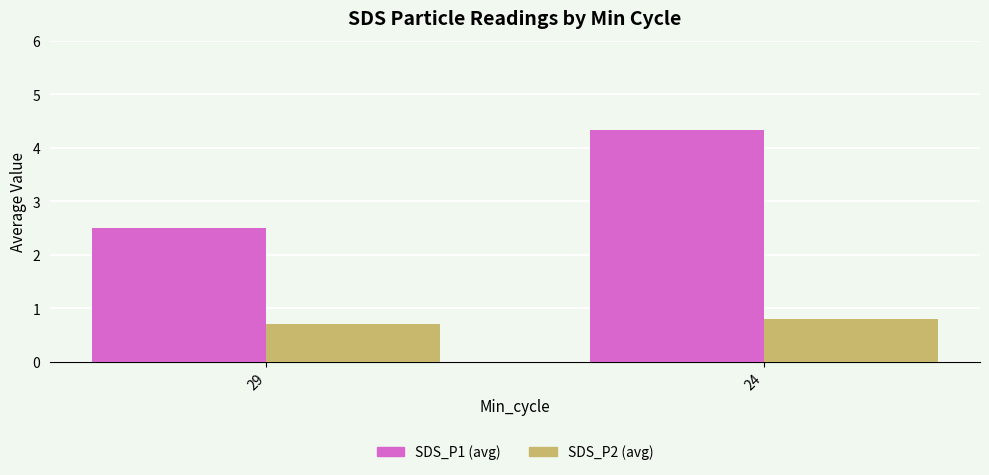

At which category is the sum across all series the highest?

24